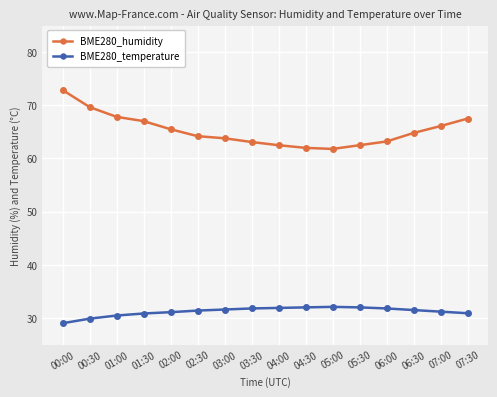

Which label corresponds to the smallest value in the chart?

00:00